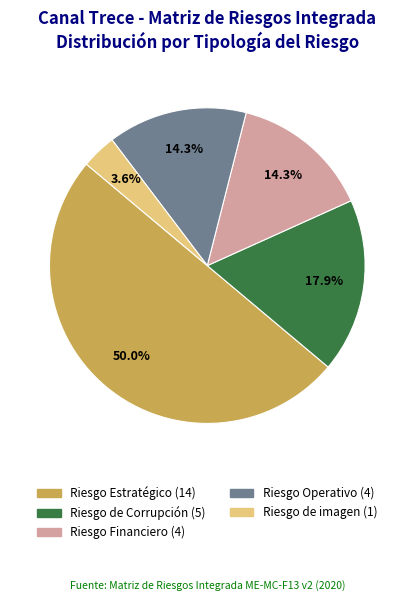

Which slice is the largest?

Riesgo Estratégico